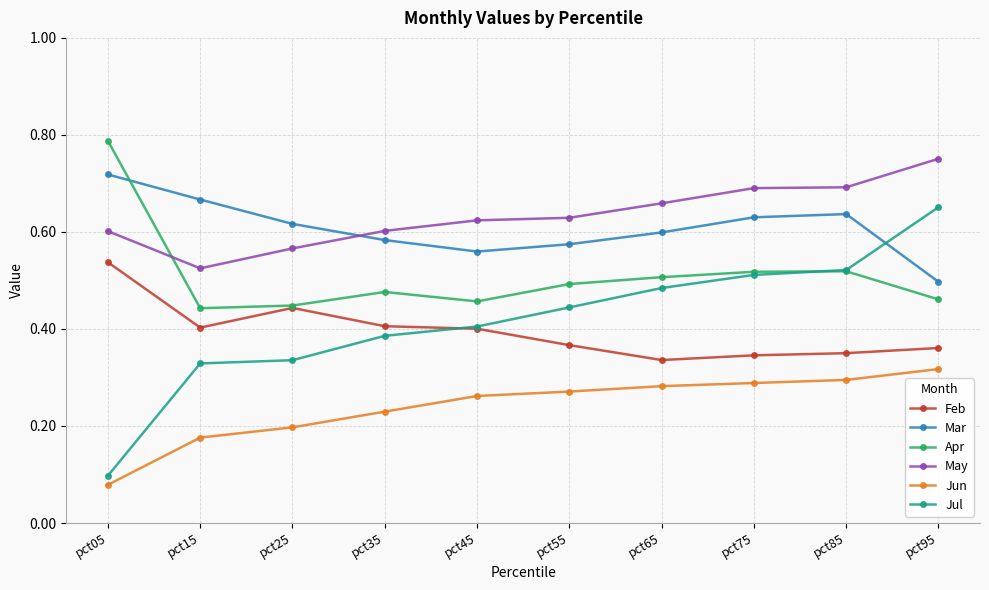

Which series has the largest range (max minus min)?

Jul